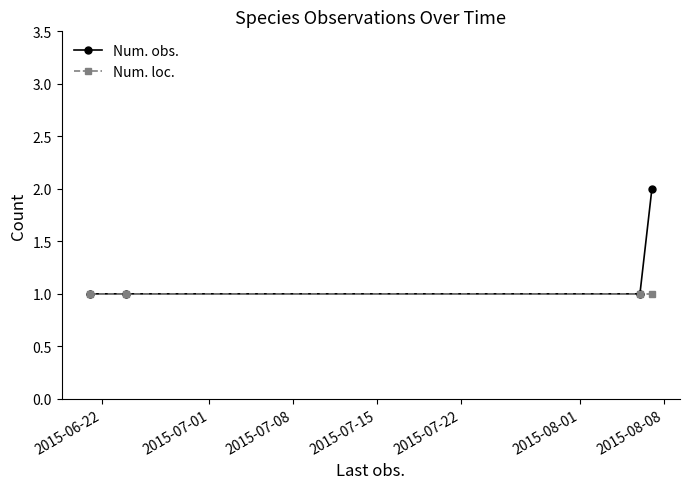

Reading left to right, what are all the values shown in this chart?

Num. obs.: 1	1	1	2
Num. loc.: 1	1	1	1